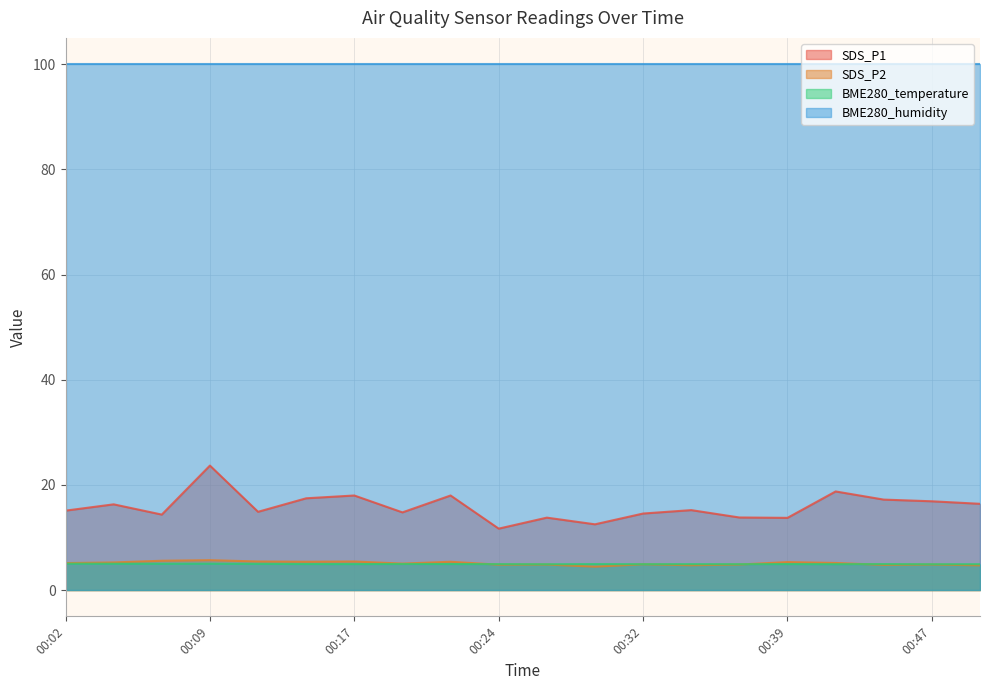

Does the chart have visible grid lines?

Yes